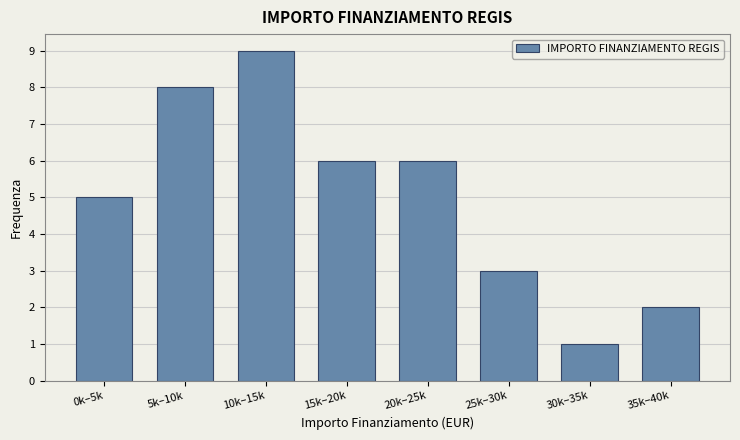

Reading right to left, list all the values displayed in this chart.

35k–40k=2	30k–35k=1	25k–30k=3	20k–25k=6	15k–20k=6	10k–15k=9	5k–10k=8	0k–5k=5